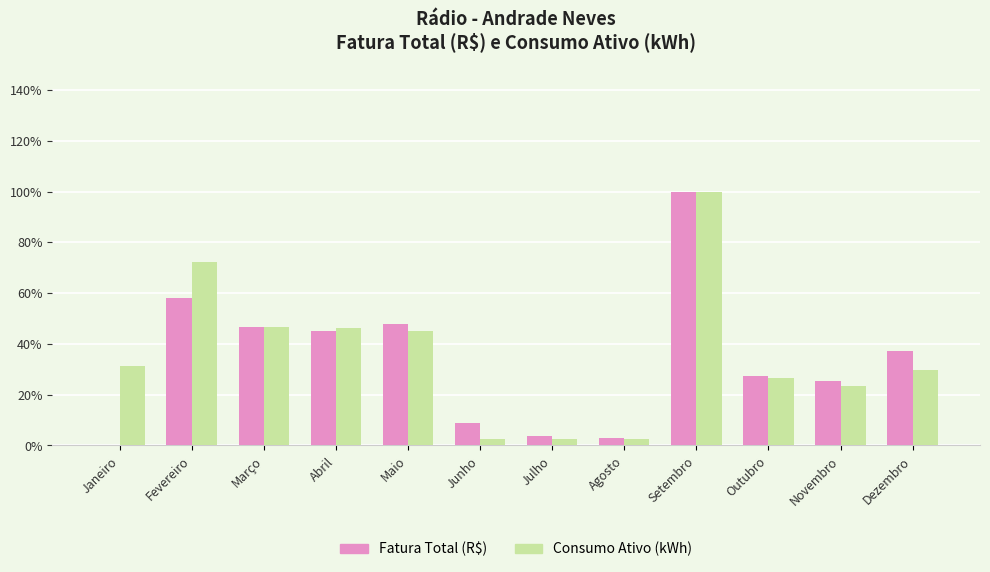

What is the sum of the Consumo Ativo (kWh) values at Novembro and Janeiro?

54.8